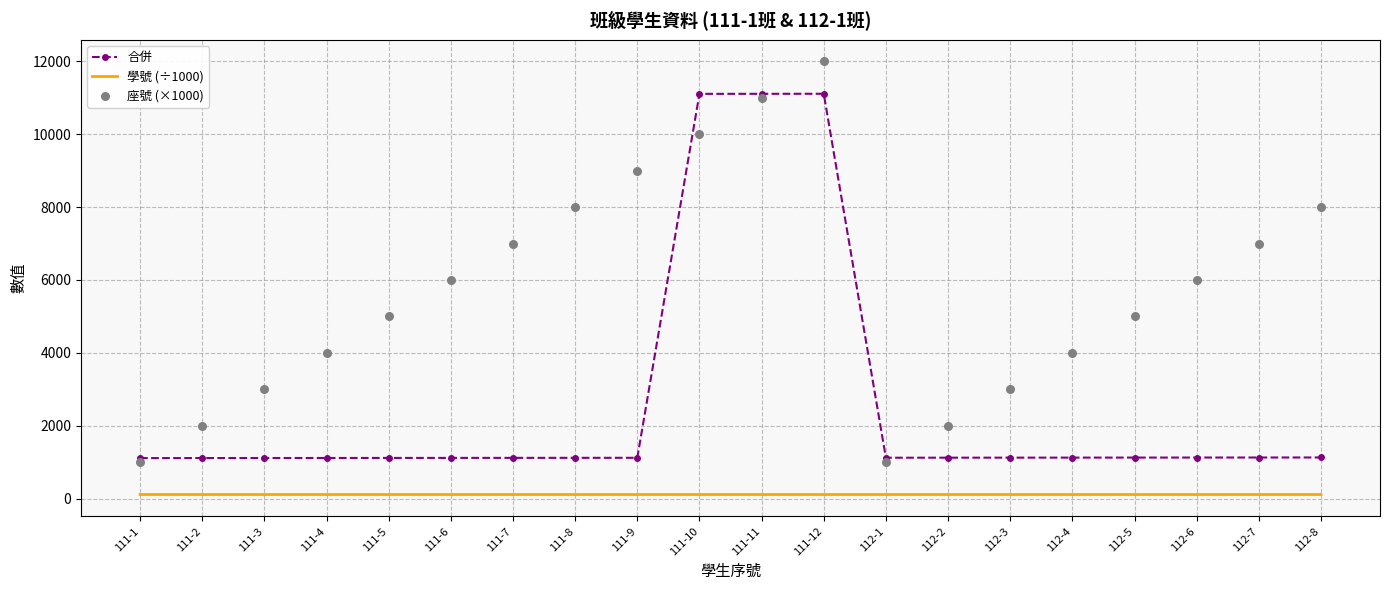

At which category is the sum across all series the highest?

111-12